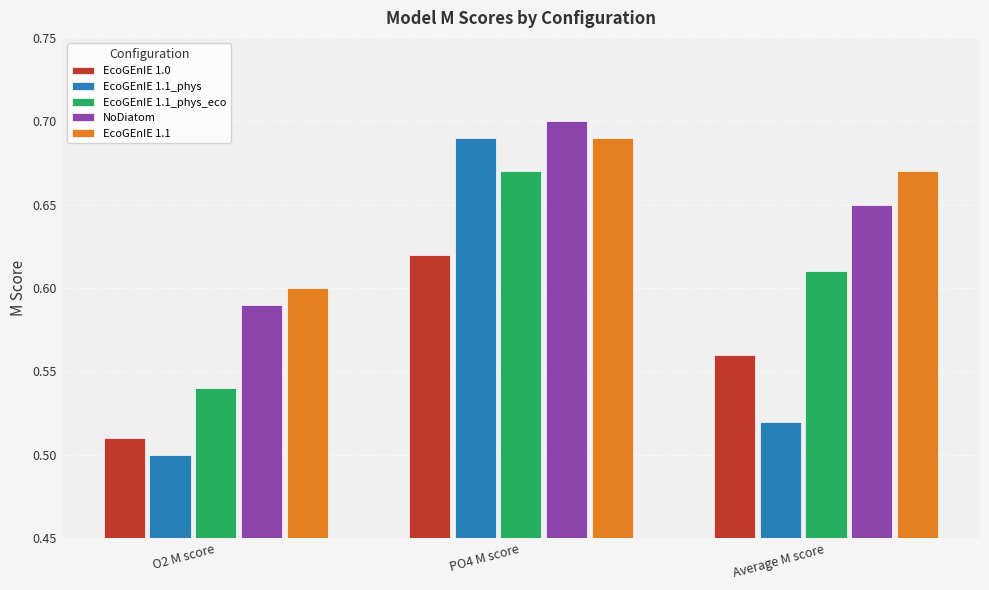

How many bars are there in total?

15